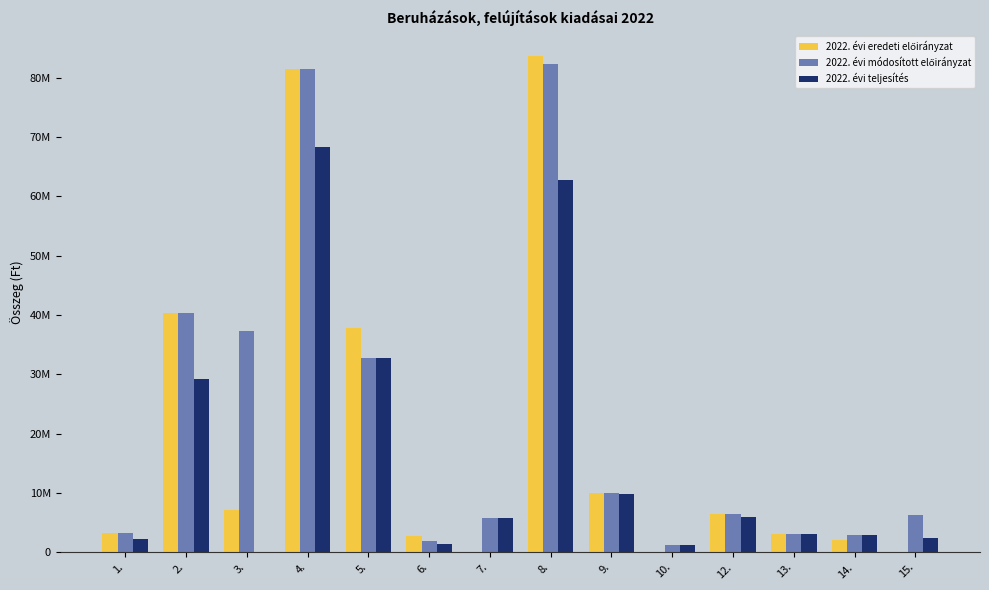

Are the bars horizontal?

No